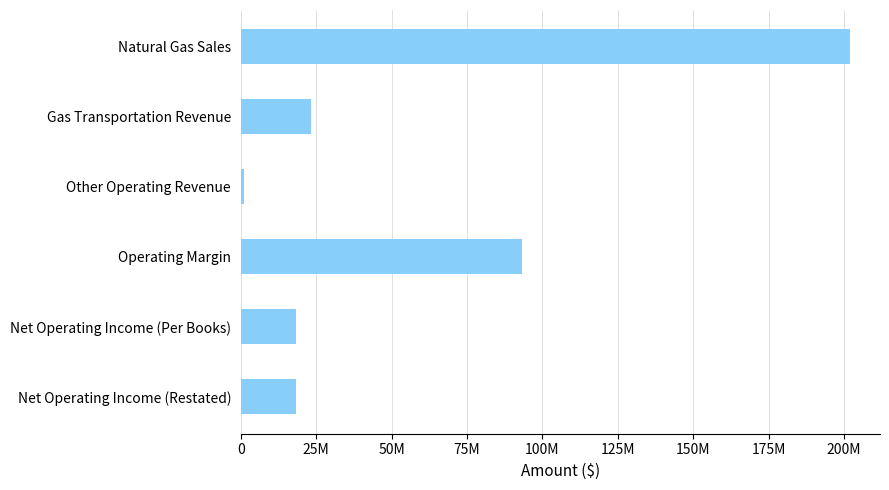

Does the chart contain any negative values?

No